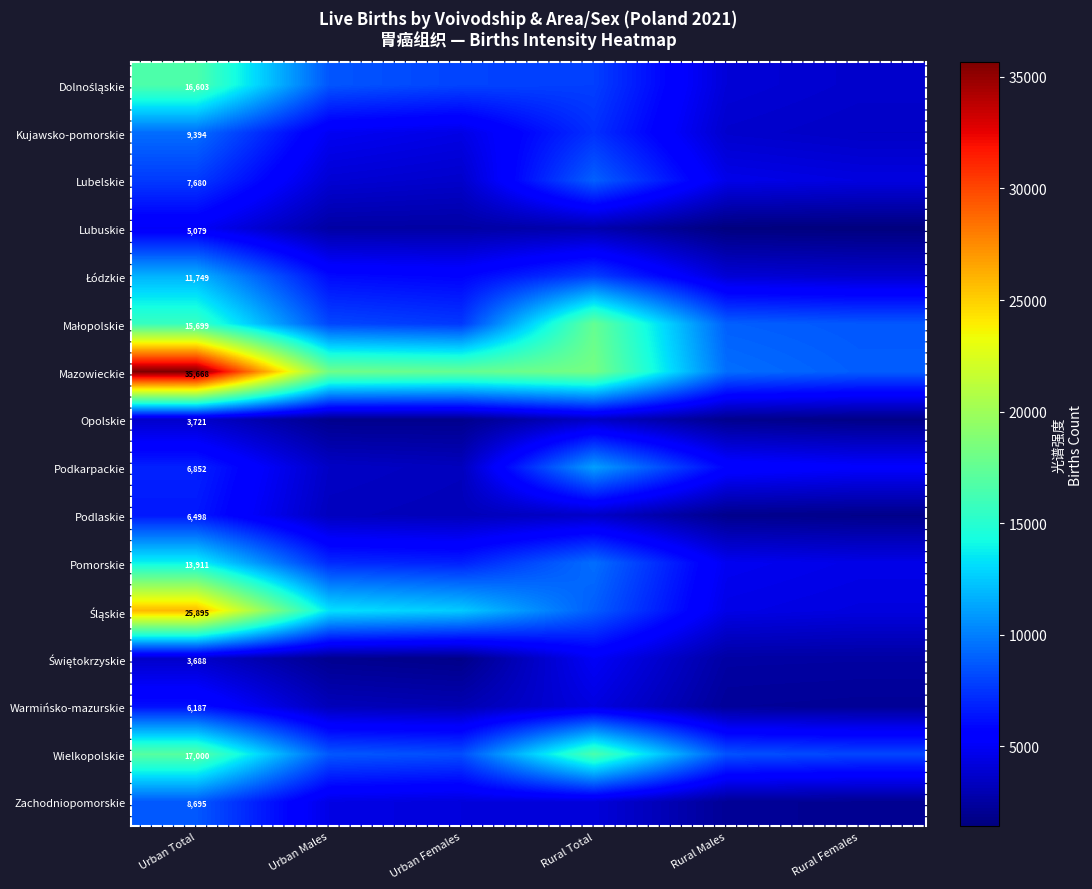

True or false: Zachodniopomorskie has a value of 8695 at Urban Total.

True